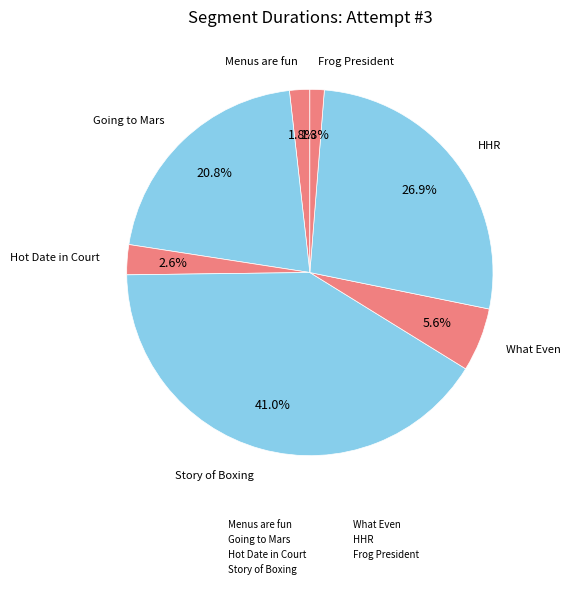

True or false: What Even accounts for 20% of the total.

False